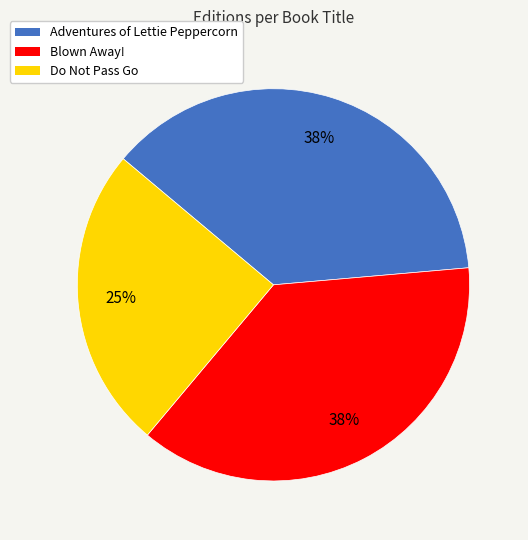

Is it true that Do Not Pass Go is 16% of the pie?

False